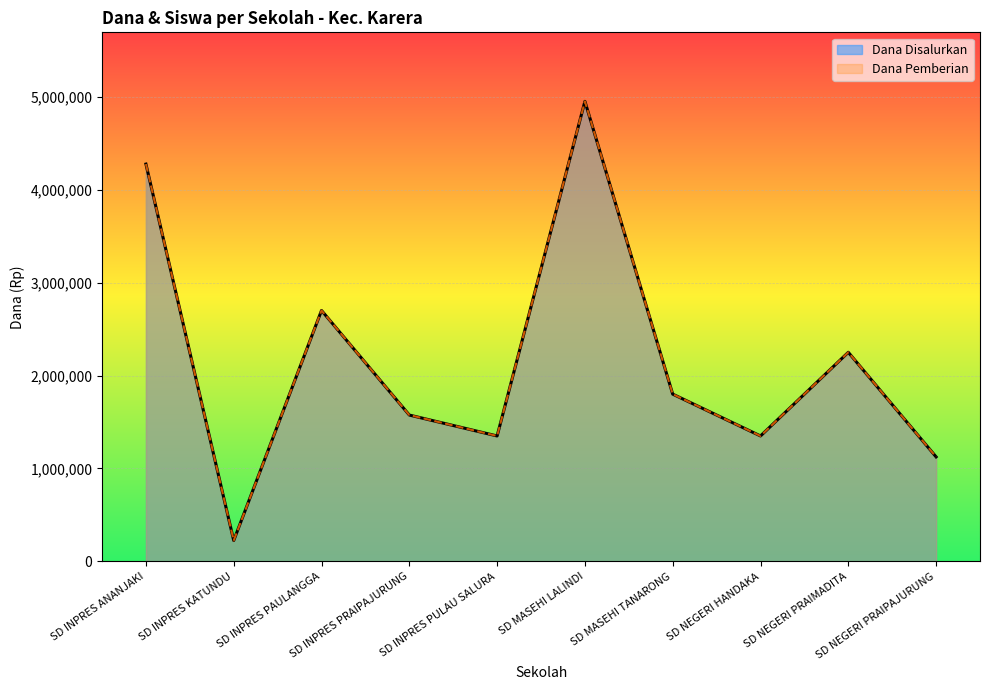

True or false: Dana Disalurkan and Dana Pemberian intersect in this chart.

False